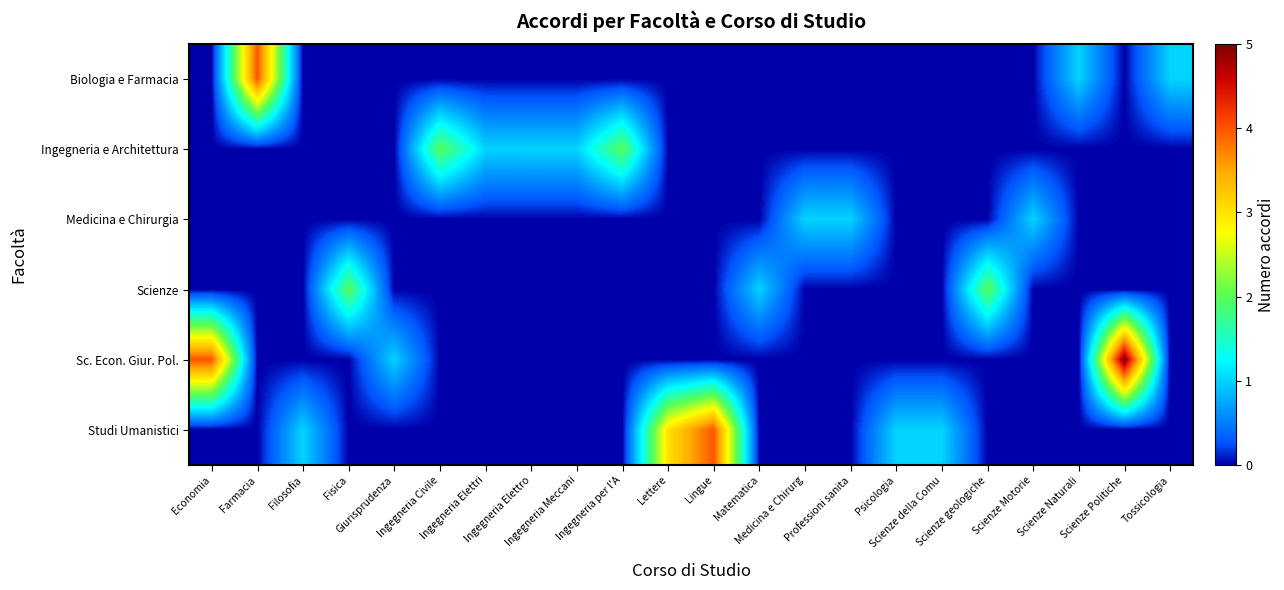

Which series has the largest total across all categories?

Sc. Econ. Giur. Pol.